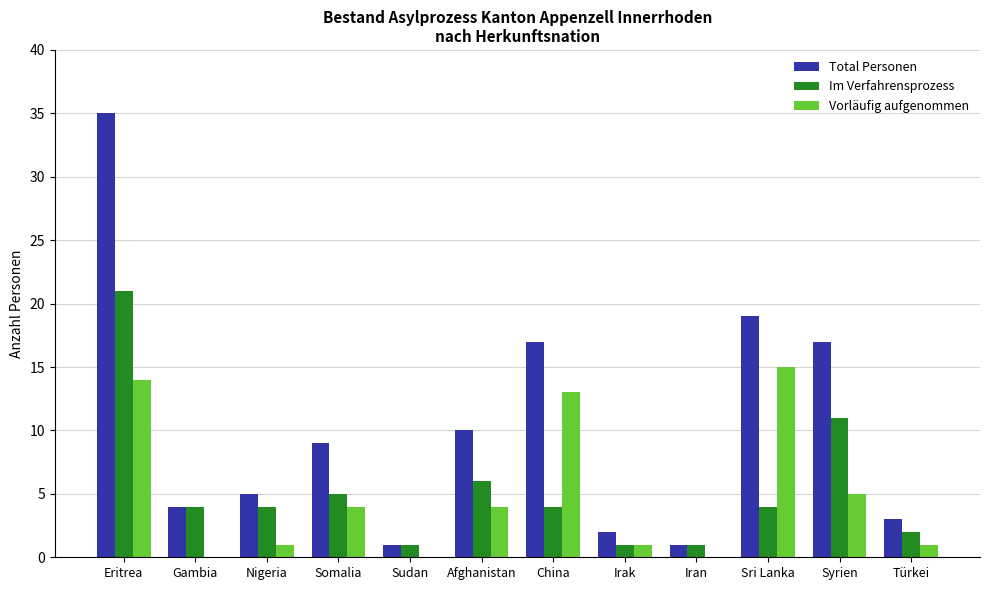

Is the value of Vorläufig aufgenommen at Somalia greater than the value of Total Personen at Syrien?

No